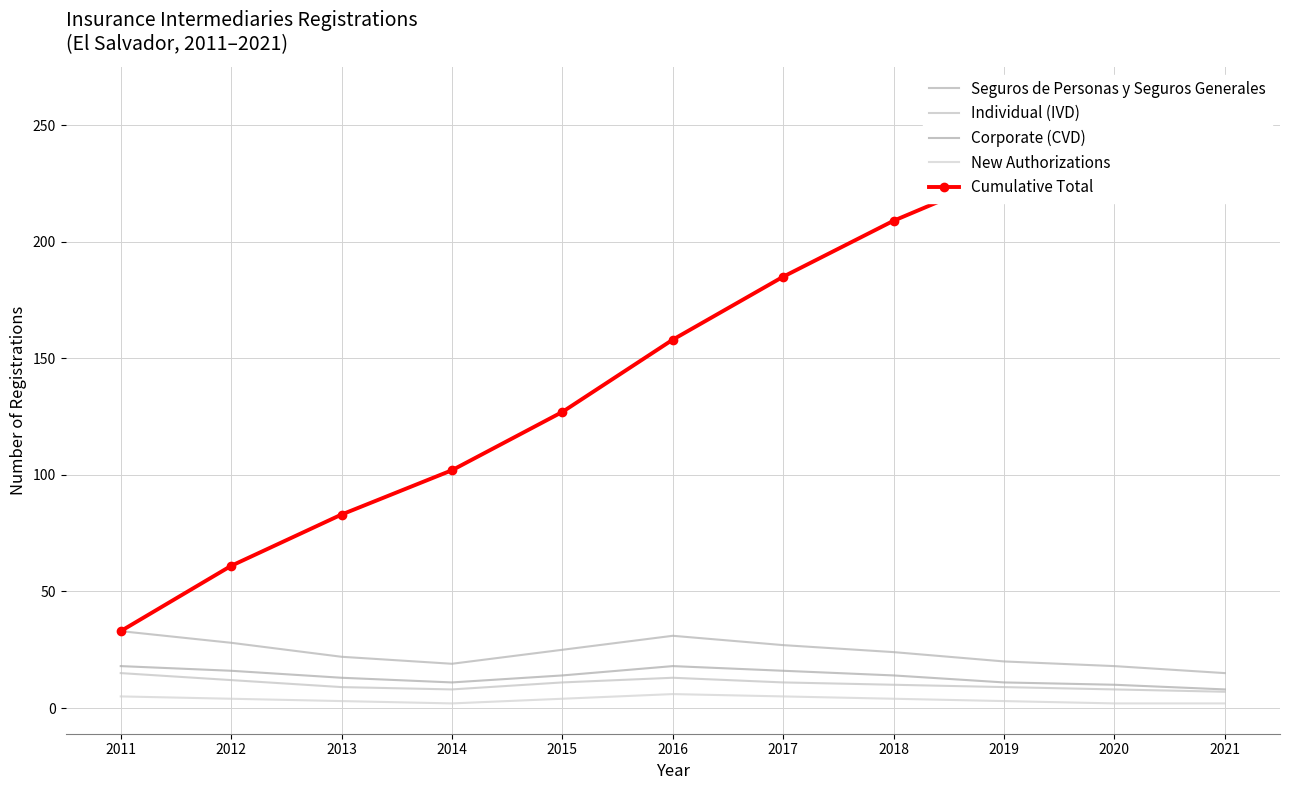

What are all the series names shown in the legend?

Seguros de Personas y Seguros Generales, Individual (IVD), Corporate (CVD), New Authorizations, Cumulative Total